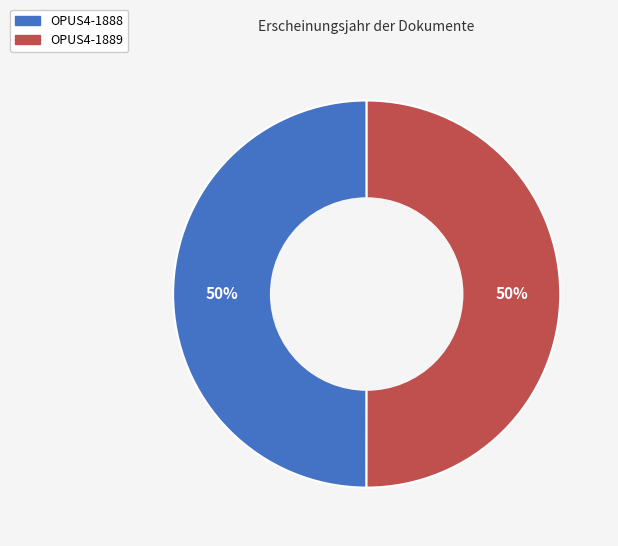

What percentage is the OPUS4-1889 slice, to the nearest percent?

50%